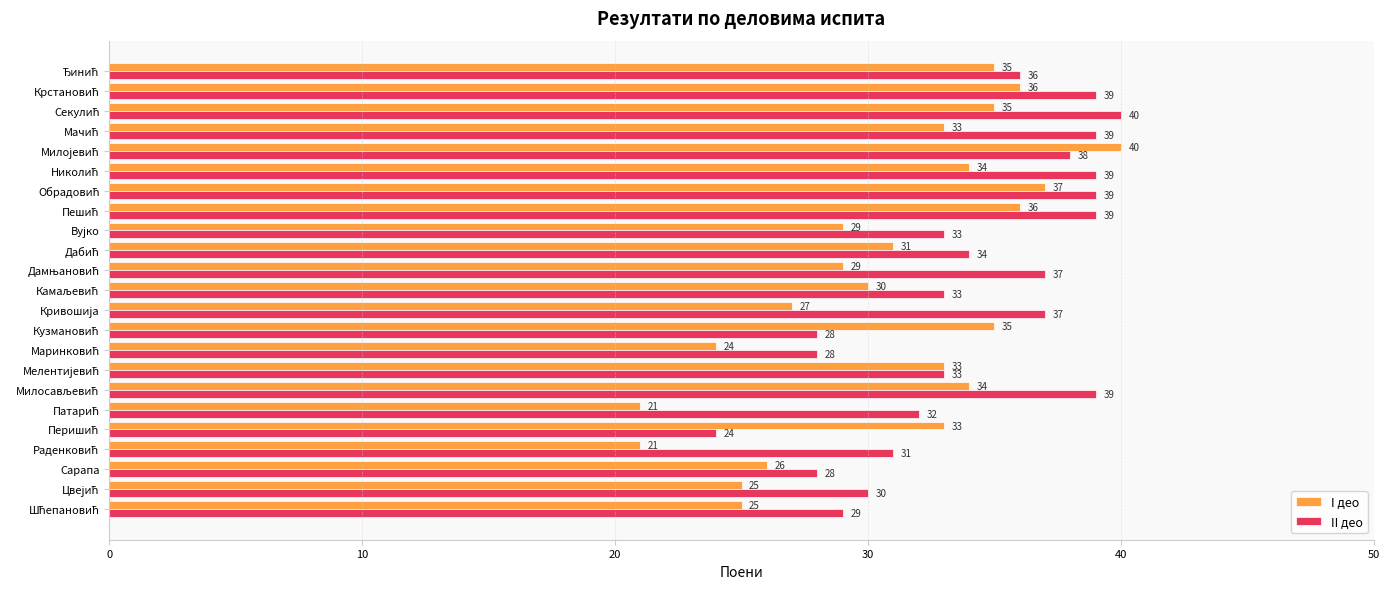

Which series has the largest range (max minus min)?

I део